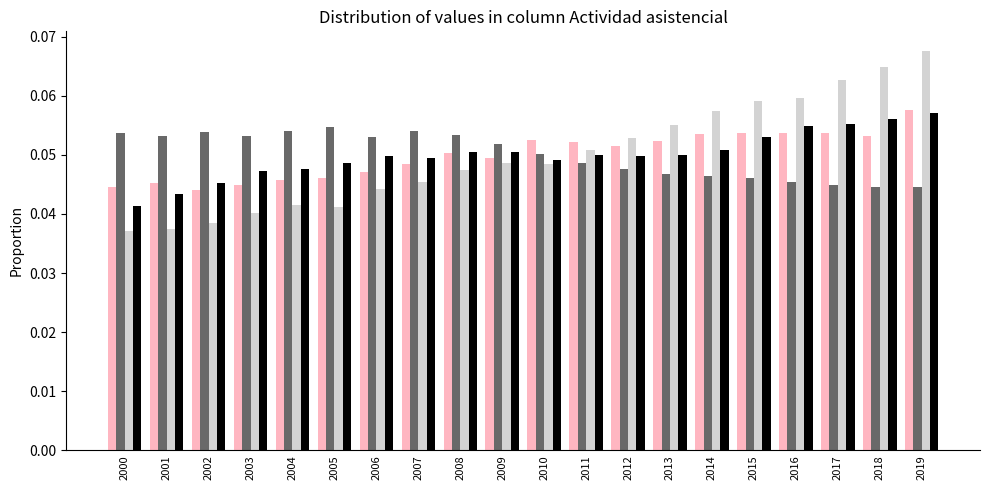

At which category is the sum across all series the highest?

2019